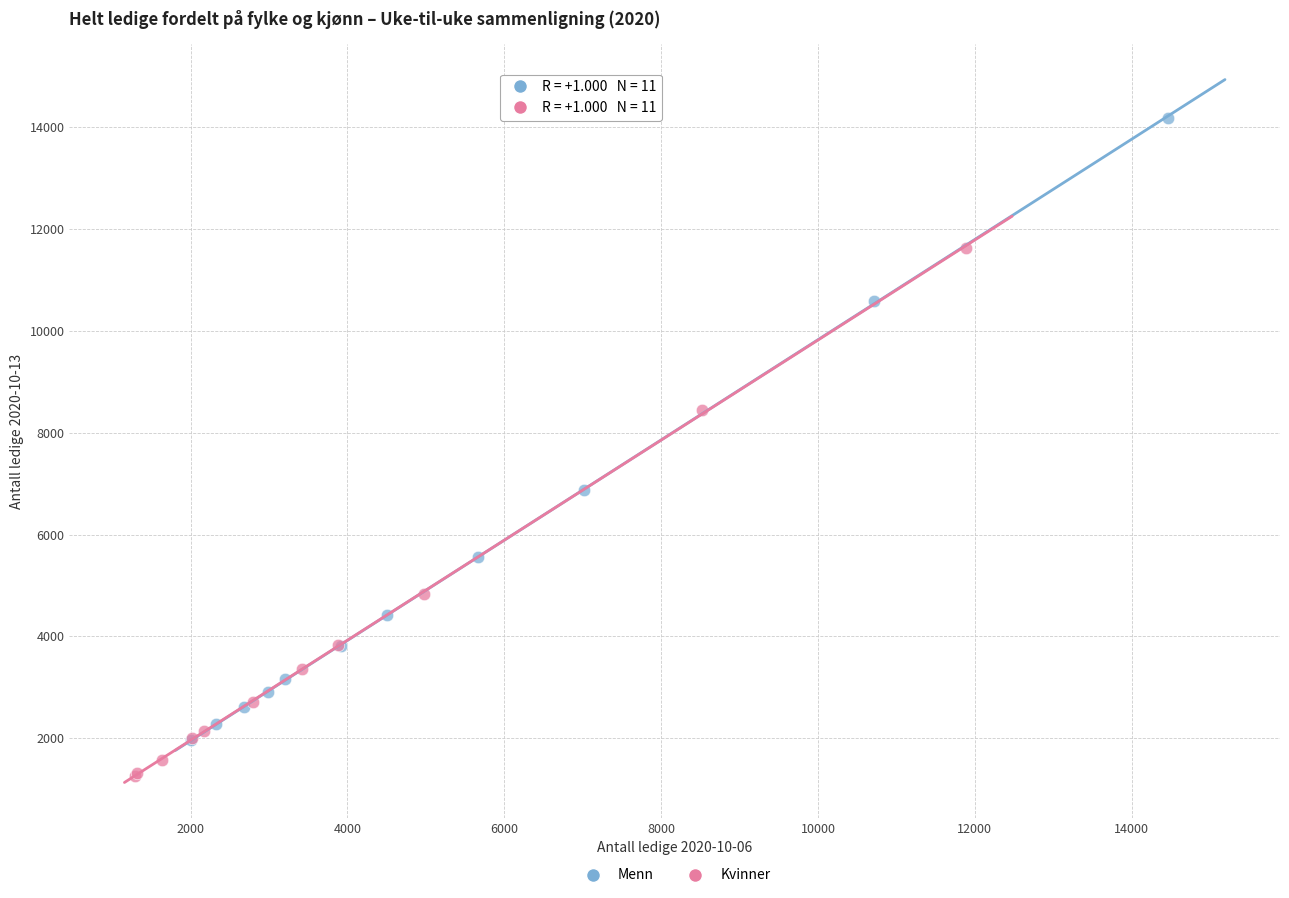

What are all the series names shown in the legend?

Menn, Kvinner